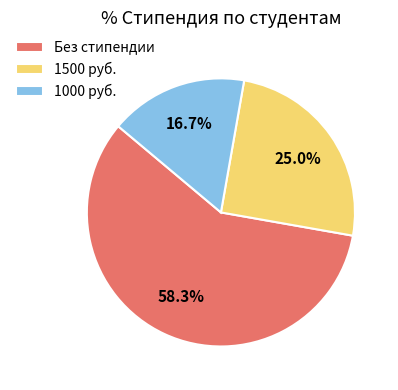

How many segments does this pie chart have?

3